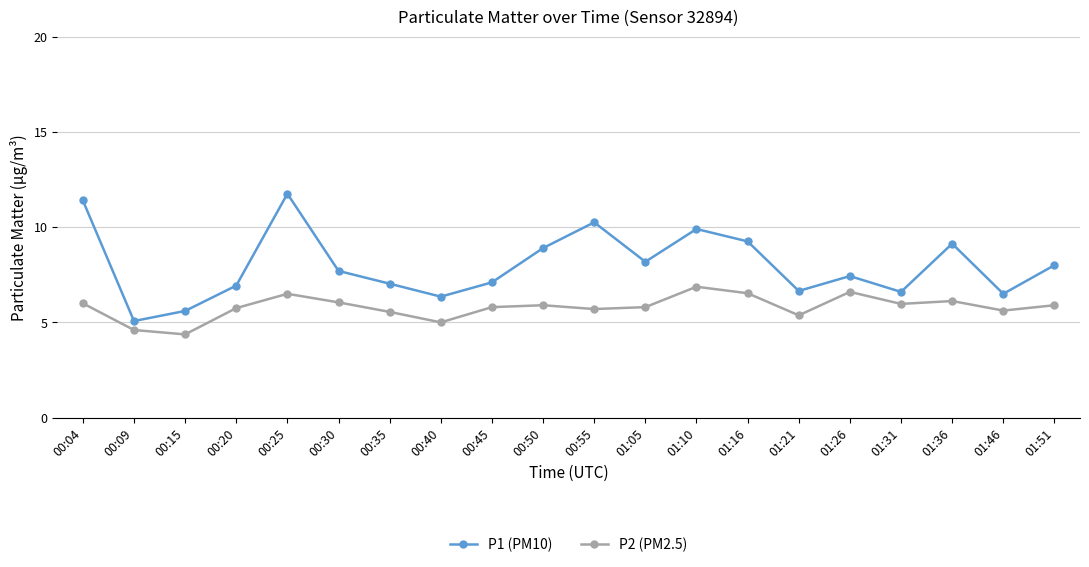

Rank the series by their average value, from lowest to highest.

P2 (PM2.5), P1 (PM10)